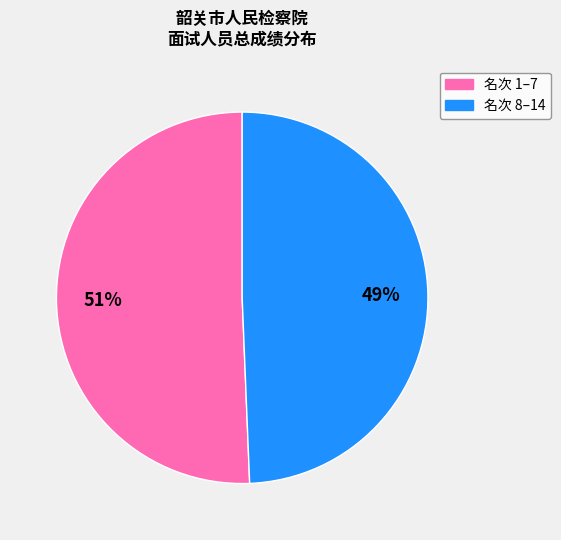

Does any single category account for the majority?

Yes